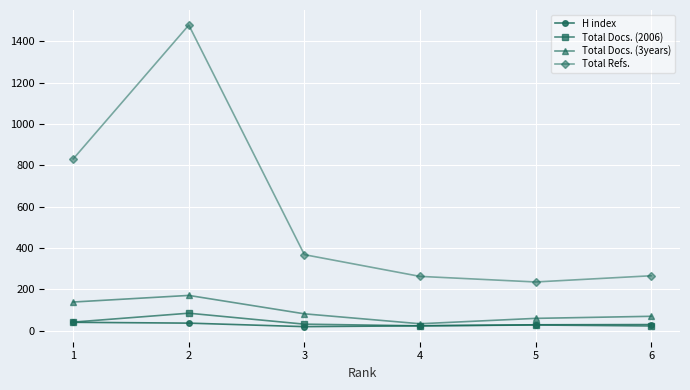

The value of Total Docs. (3years) at 4 is 34. True or false?

True